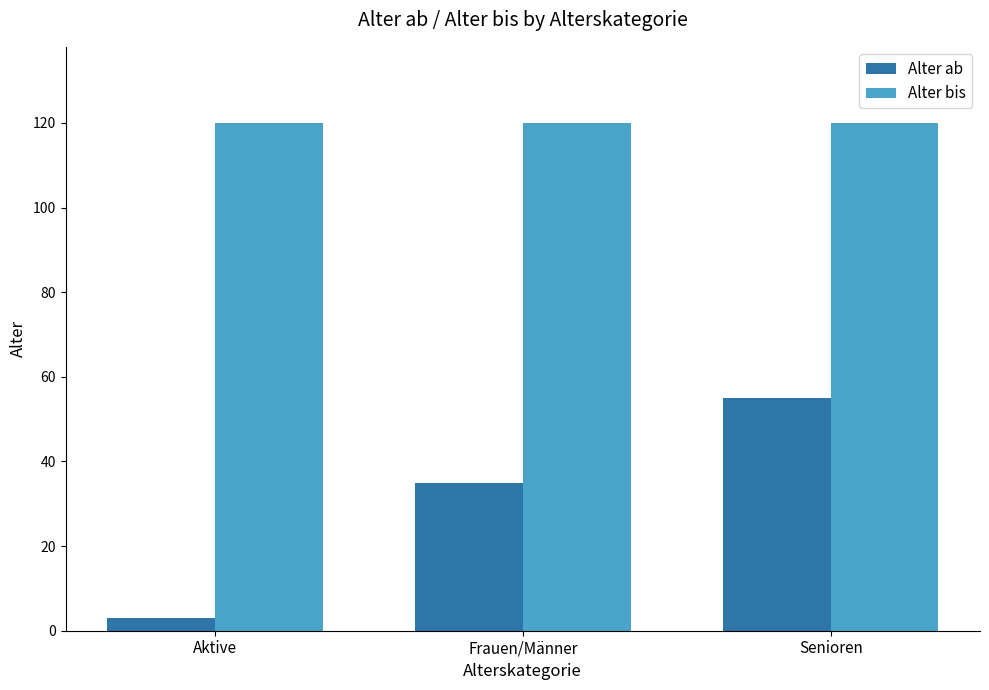

Which series has the widest spread of values?

Alter ab